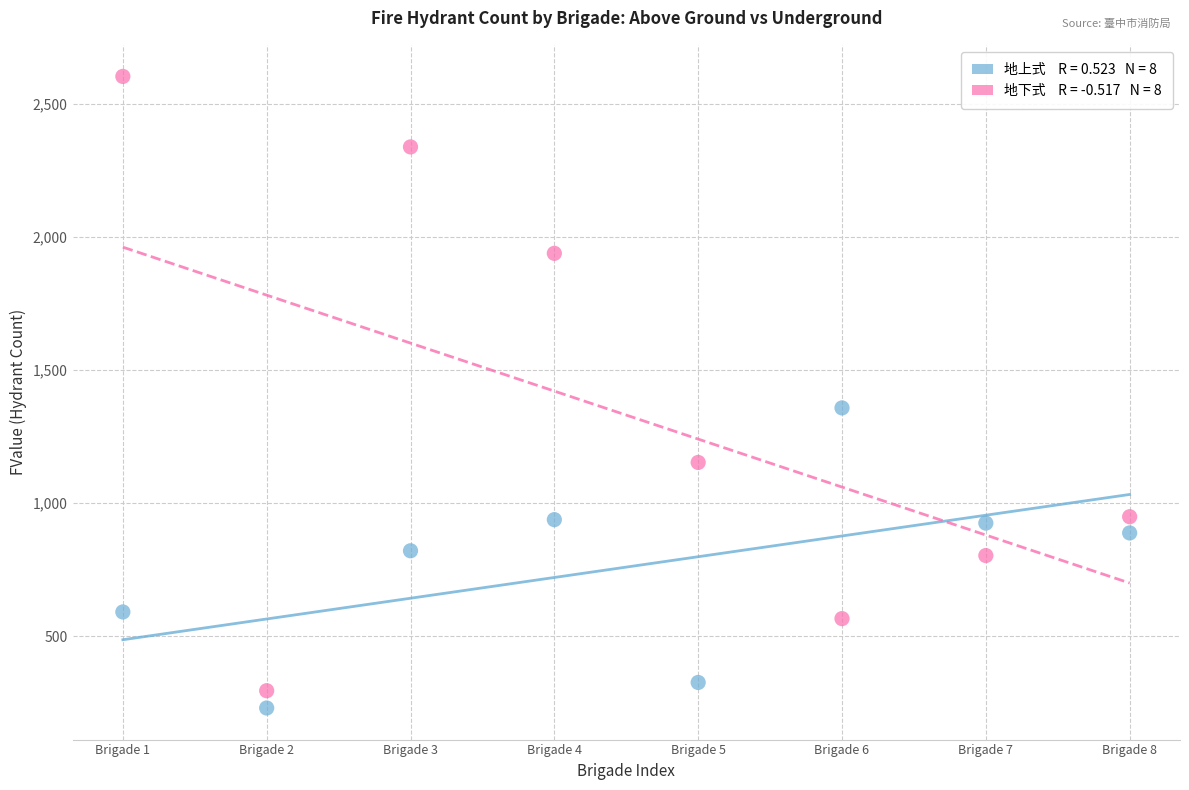

Across all series, what Y value is closest to 1417?

1358